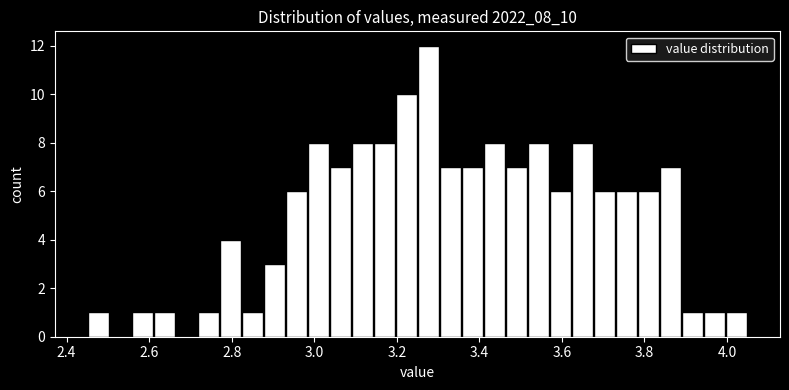

Read against the x-axis, roughly where is the centre of the tallest bar?

3.28